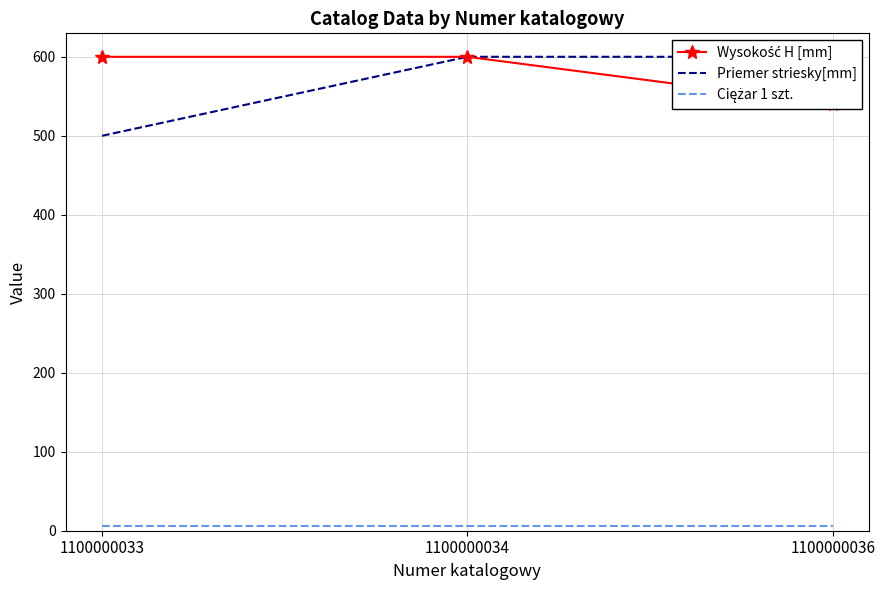

What is the approximate value of Wysokość H [mm] at 1100000033, to the nearest 5?

600